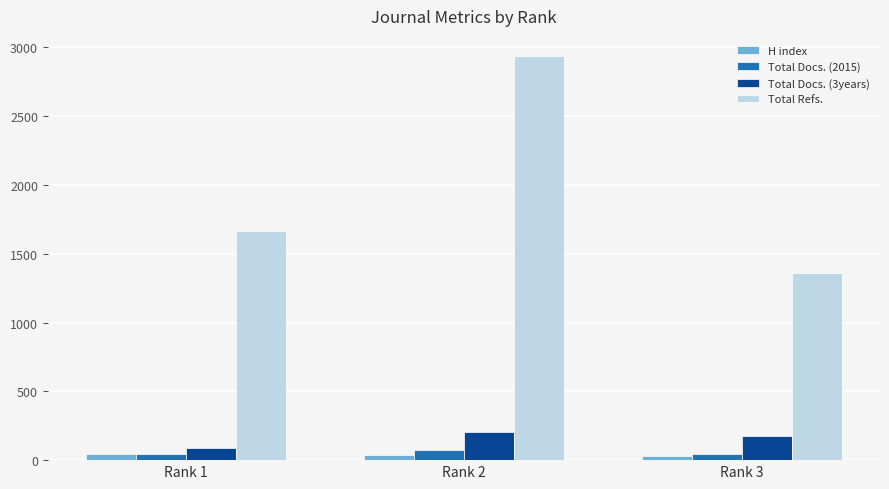

At which category is the sum across all series the highest?

Rank 2